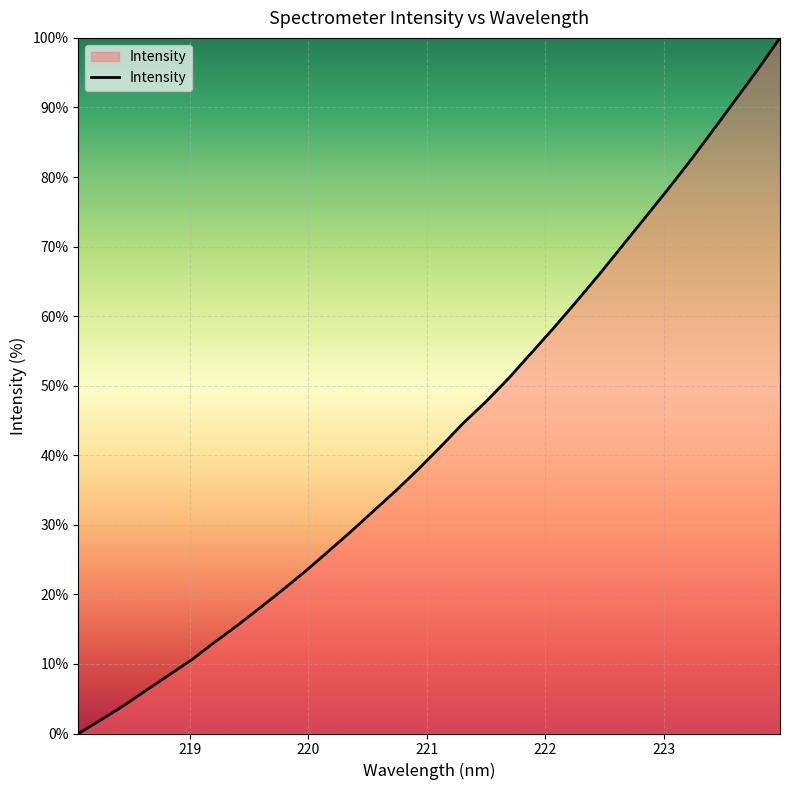

What is the greatest value displayed?

100.0